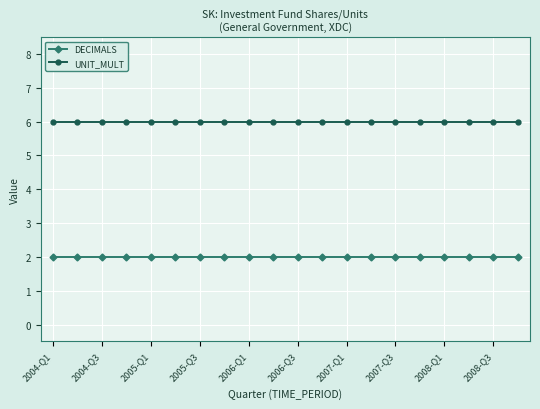

What is the maximum value shown in the chart?

6